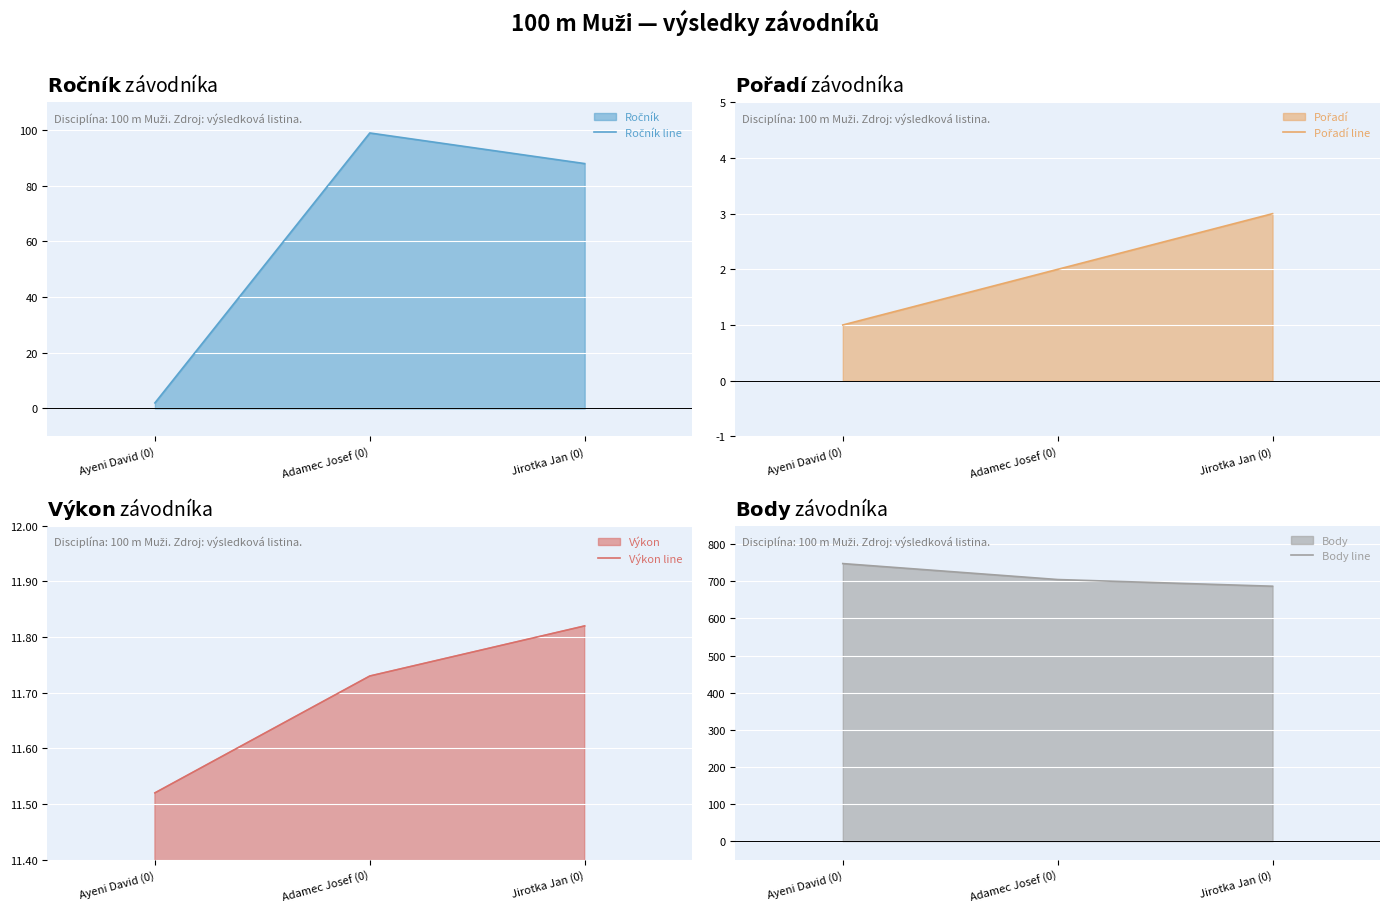

What is the total value across all series at Jirotka Jan (0)?

789.8